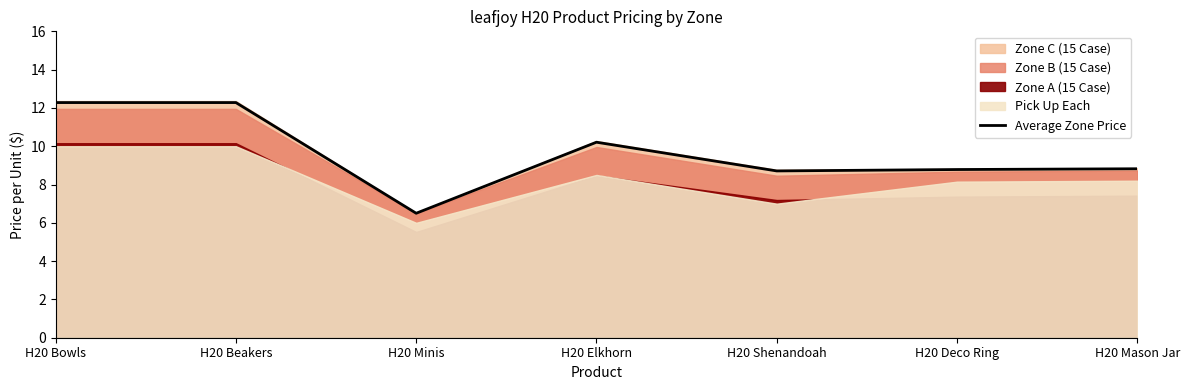

What is the value of the 3rd point from the left?

6.5